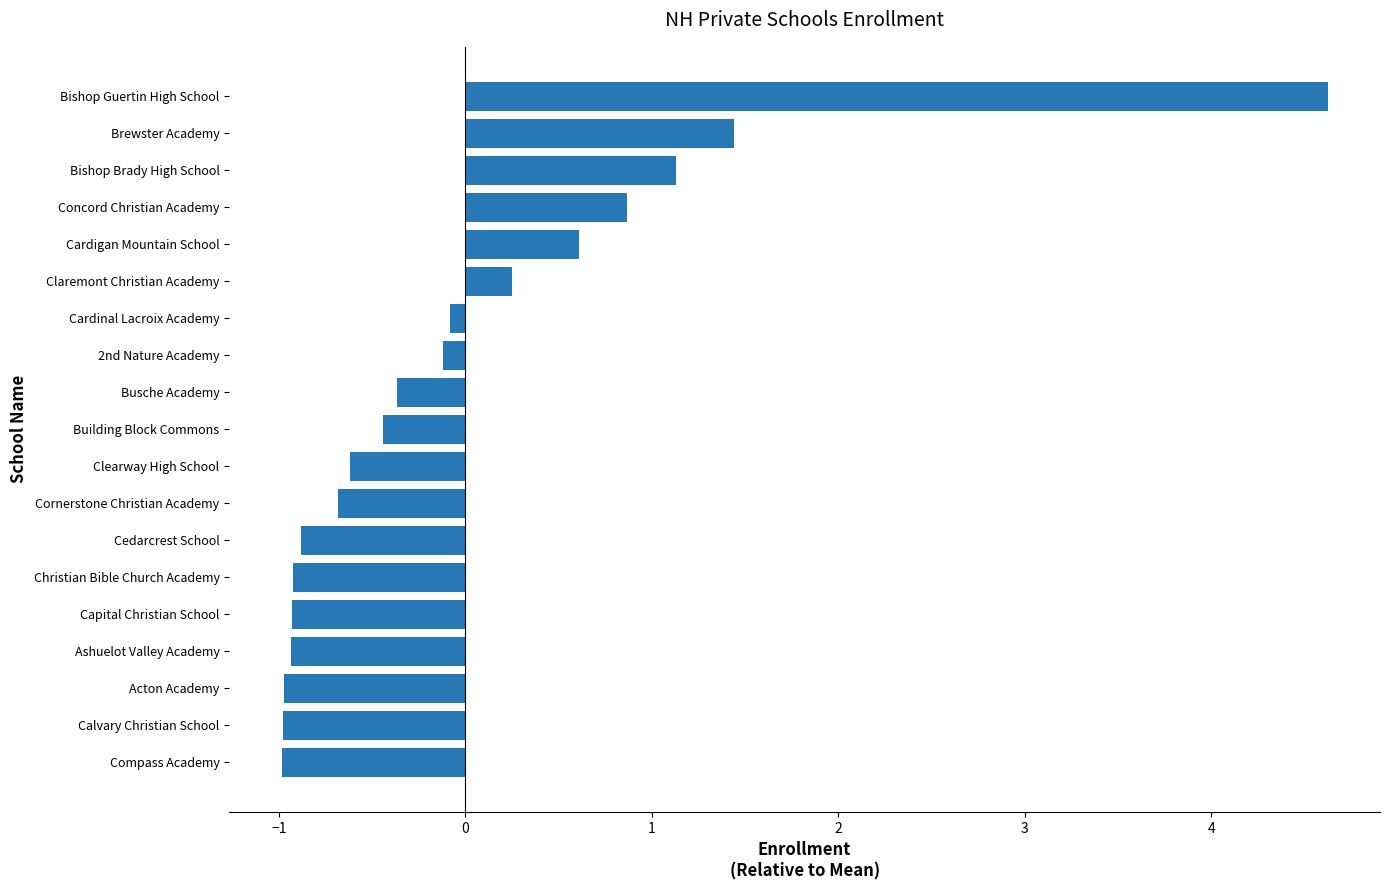

At which category does the chart reach its peak across all series?

Bishop Guertin High School